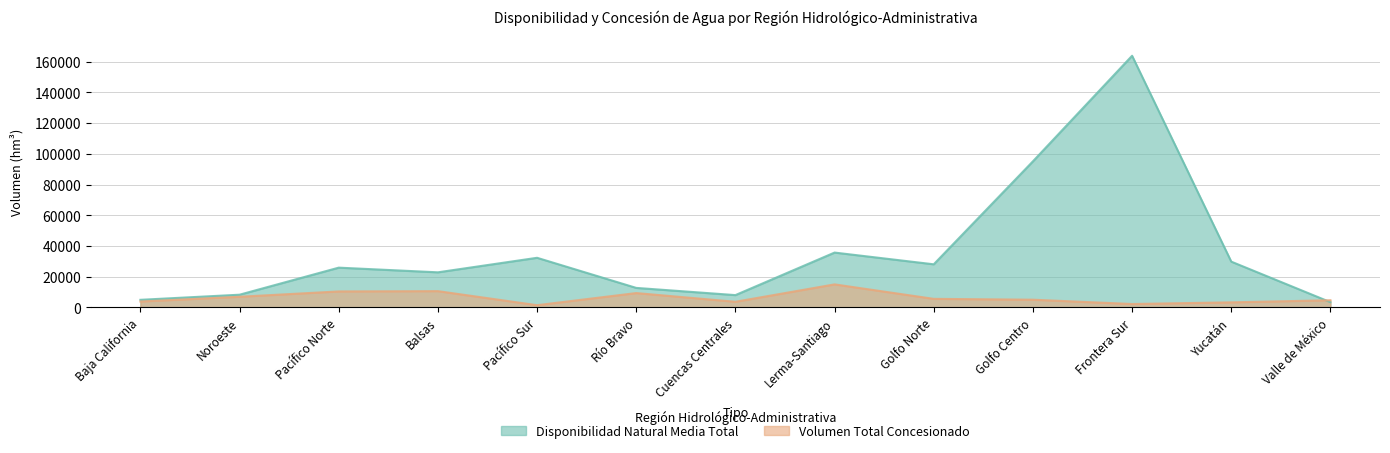

Which has a higher value, Cuencas Centrales or Frontera Sur?

Frontera Sur